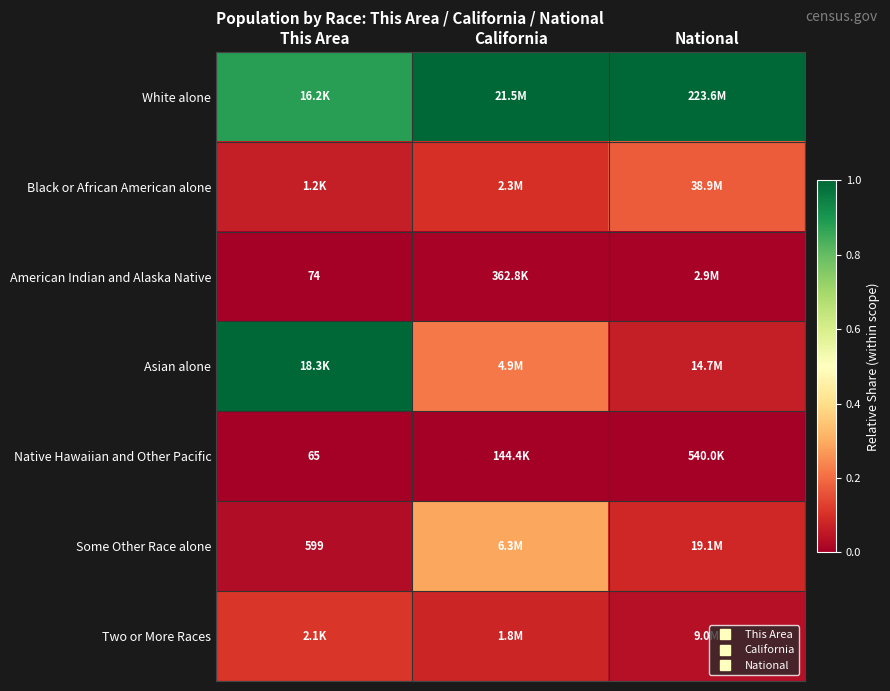

Count the Black or African American alone values in the range 0 to 1.

3